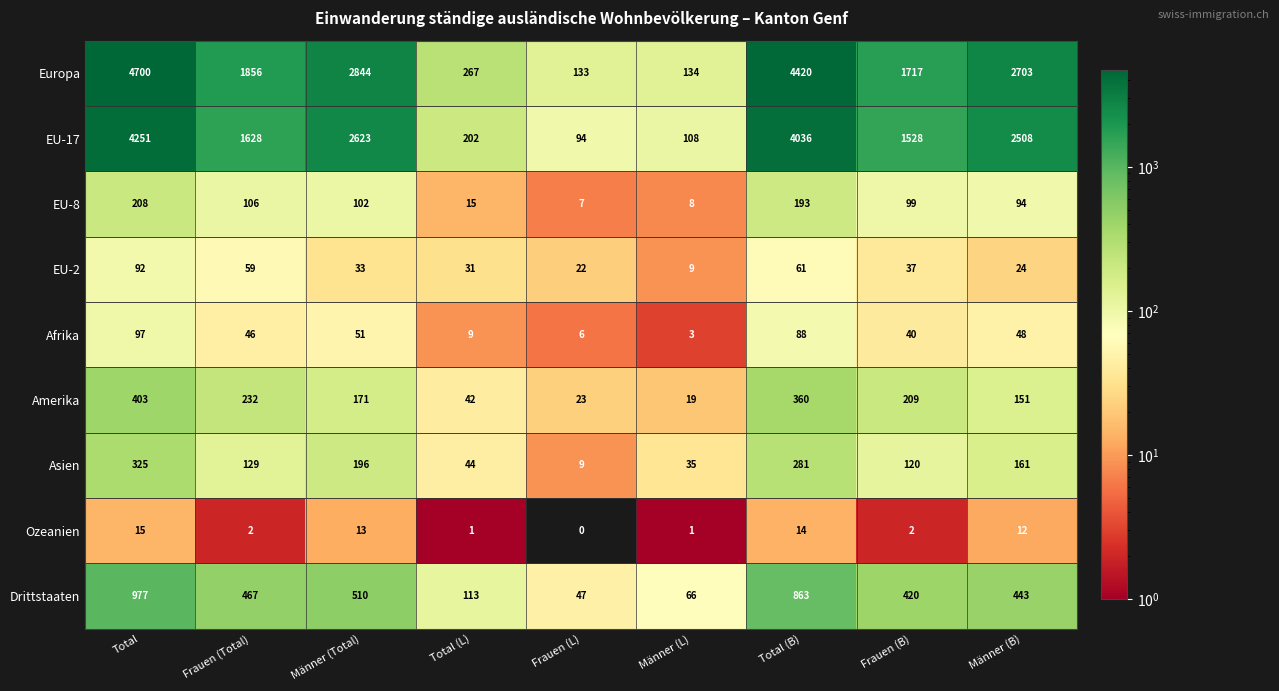

Count the number of categories in the chart.

9